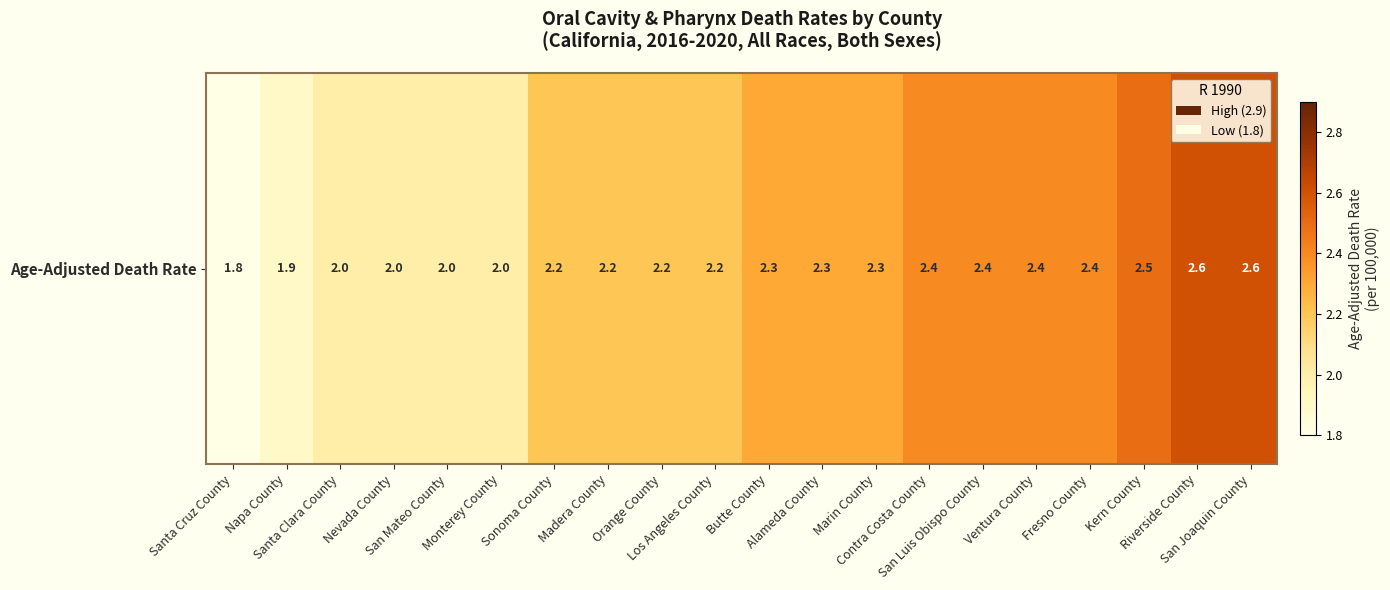

Which label corresponds to the largest value in the chart?

Riverside County